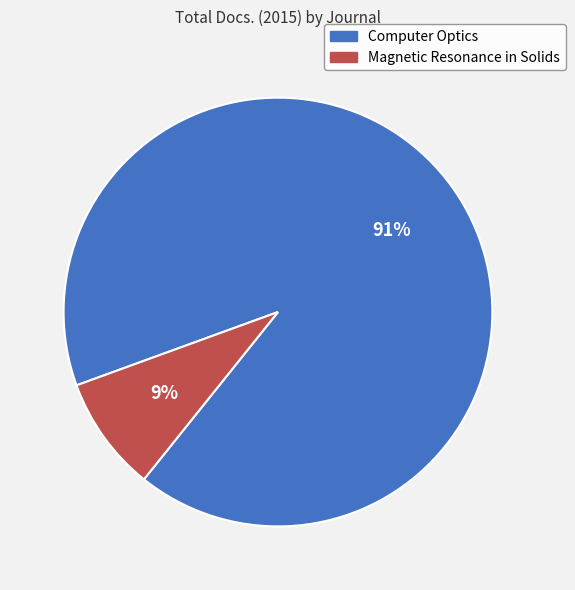

Is Magnetic Resonance in Solids the majority of the pie?

No